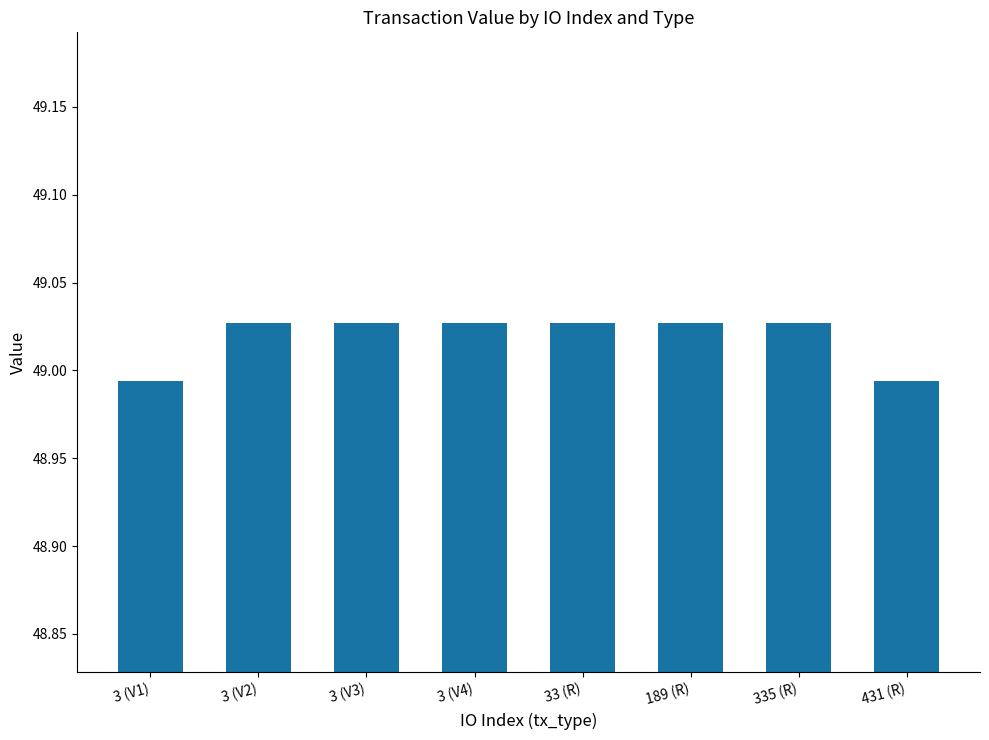

What is the sum of the values at 3 (V1) and 3 (V4)?

98.0